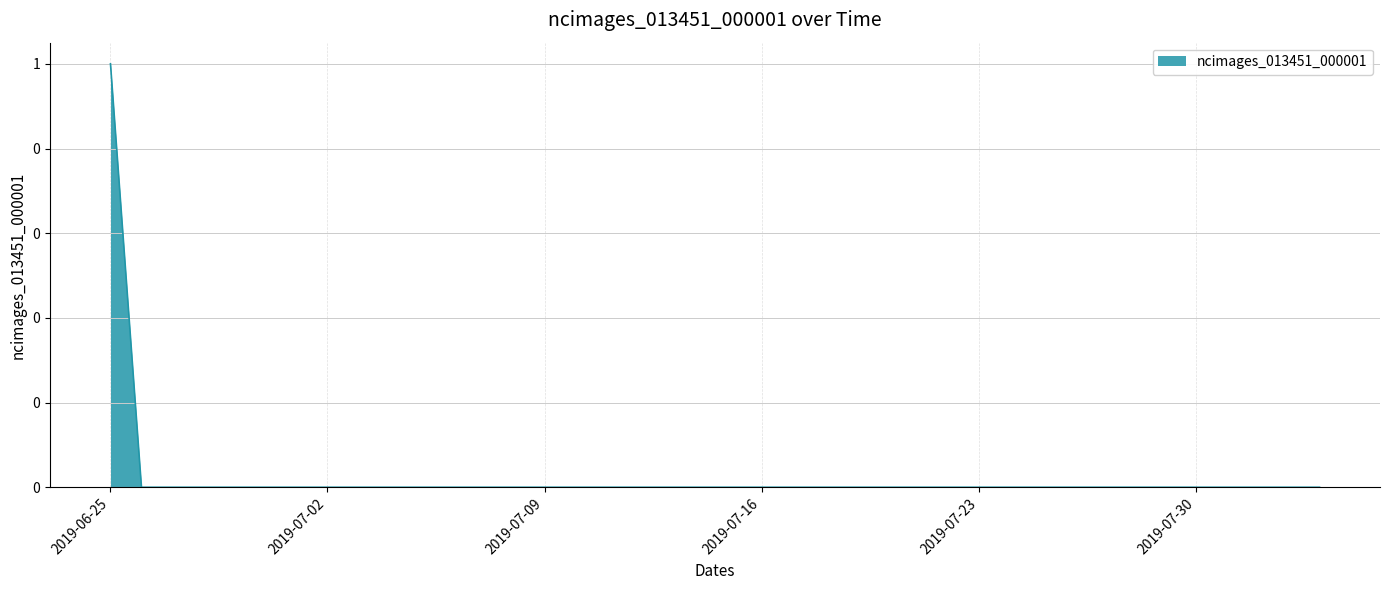

Which label corresponds to the largest value in the chart?

2019-06-25